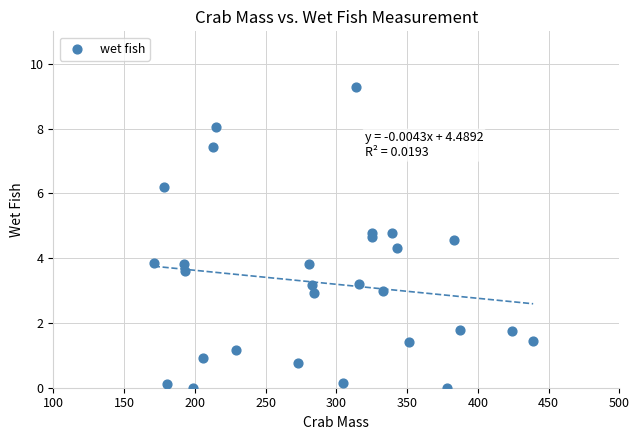

What is the range of Y values (max minus min)?

9.3